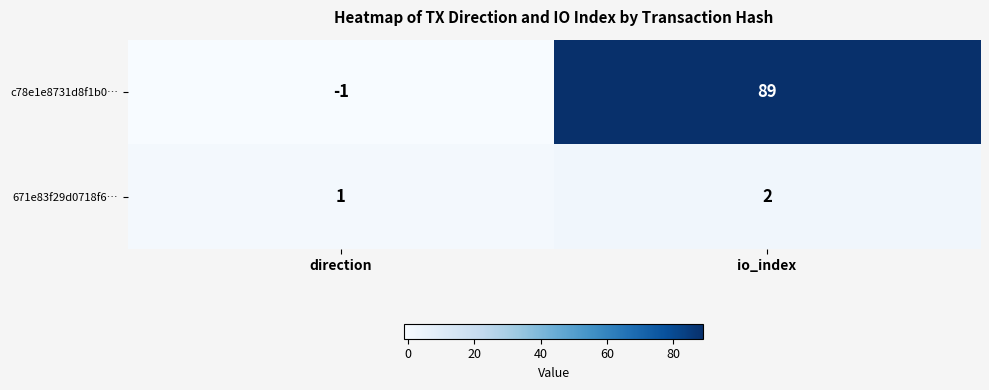

Reading left to right, extract all data points from this chart.

c78e1e8731d8f1b0…: direction=-1	io_index=89
671e83f29d0718f6…: direction=1	io_index=2